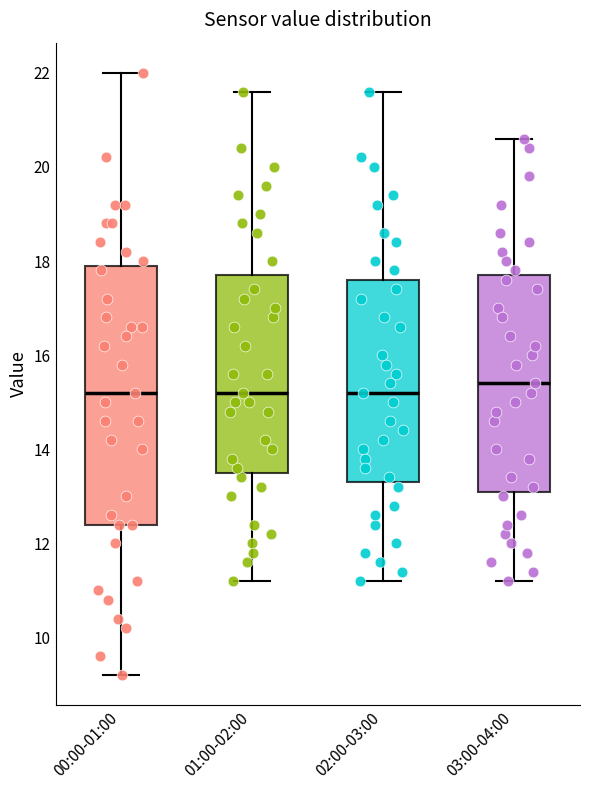

Which box is the tallest, from its lower edge to its upper edge?

00:00-01:00